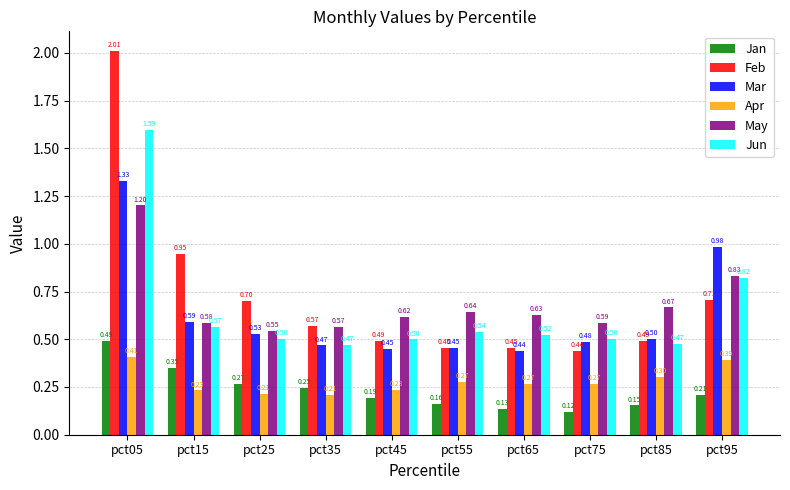

At how many categories does at least one series exceed 0?

10